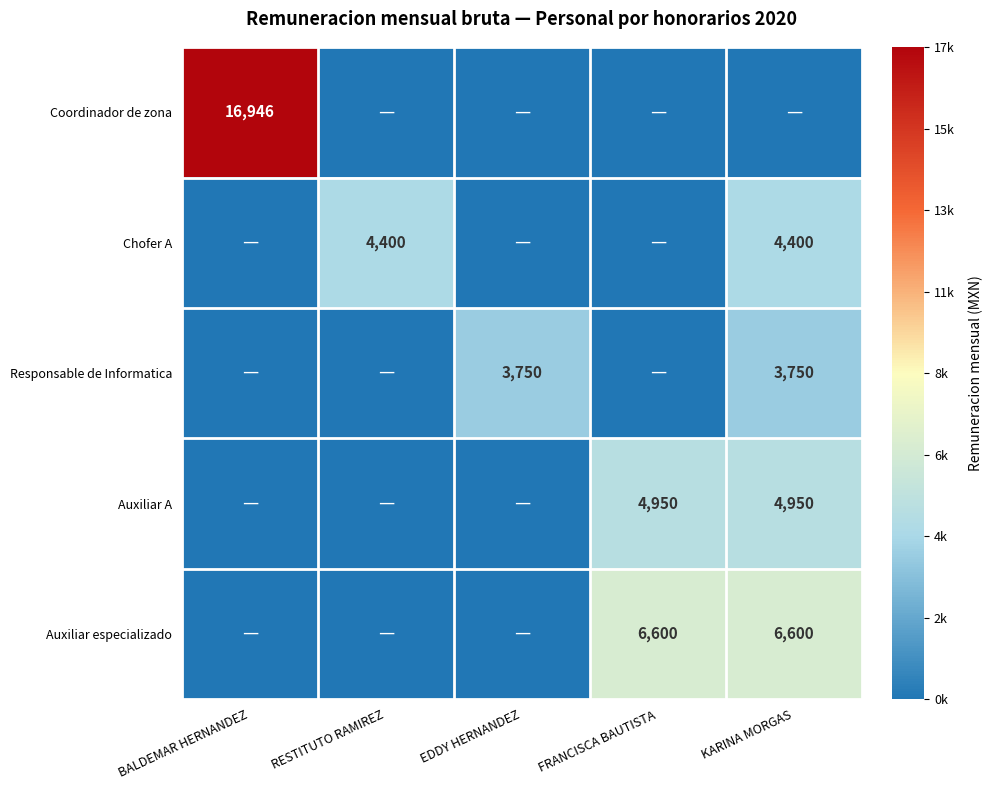

The value of Auxiliar A at KARINA MORGAS is 7349. True or false?

False